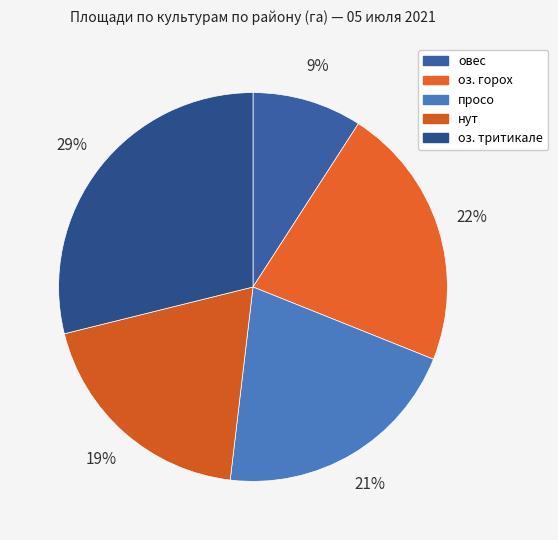

Count the number of slices in the pie.

5